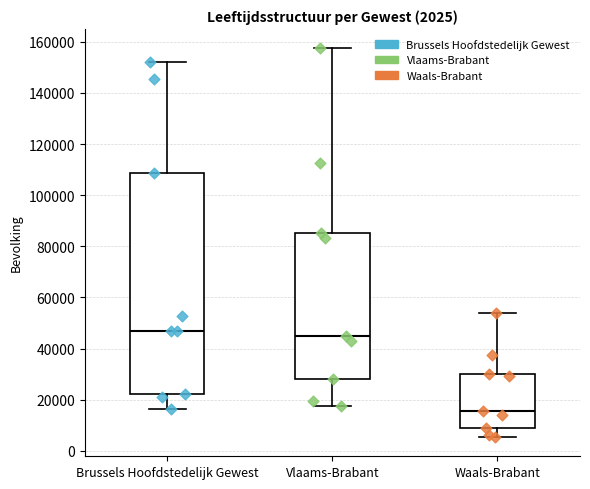

Which box has the lowest median line?

Waals-Brabant